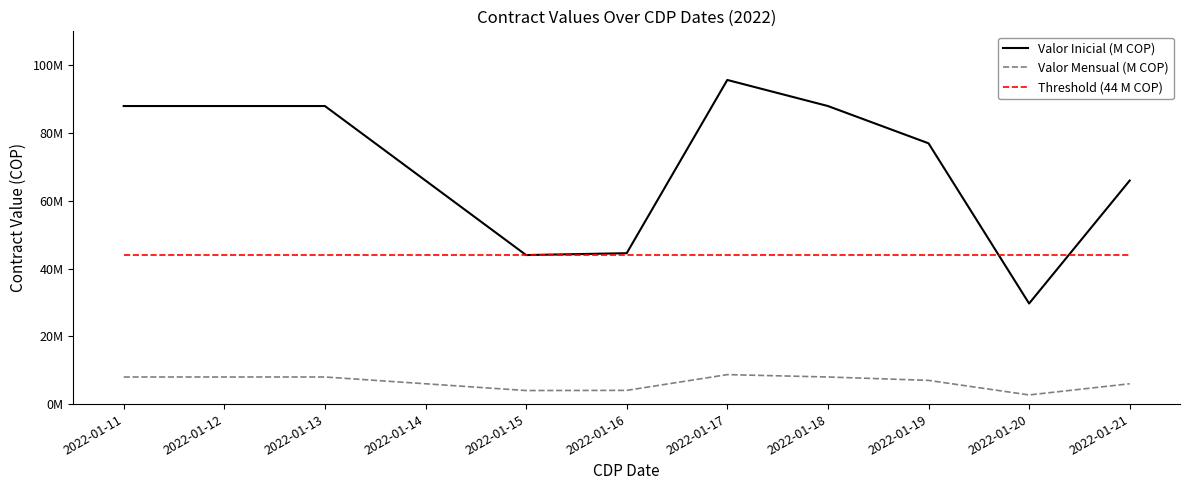

Which category has the lowest value across all series?

2022-01-20